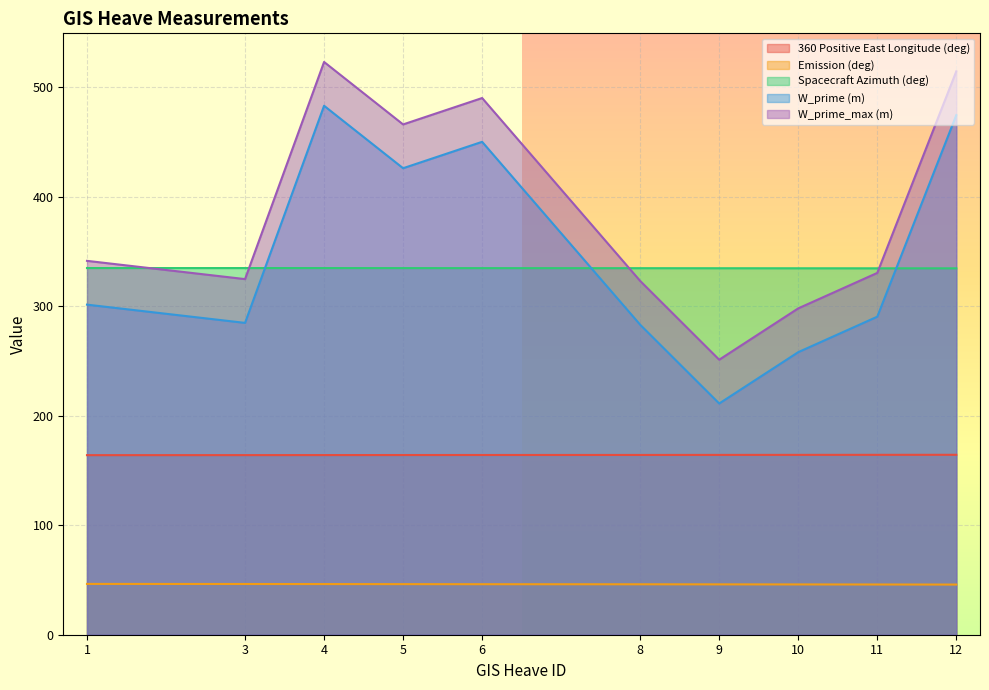

What is the value of the W_prime_max (m) point at the 7th from the left?

251.2